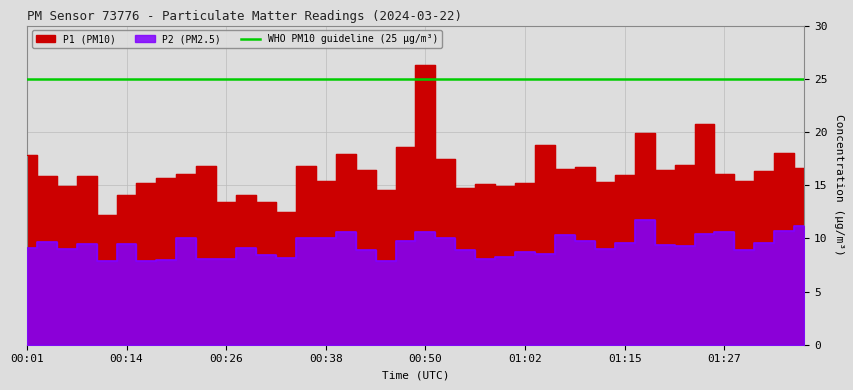

What is the sum of the P1 values at 01:19 and 00:33?

28.9